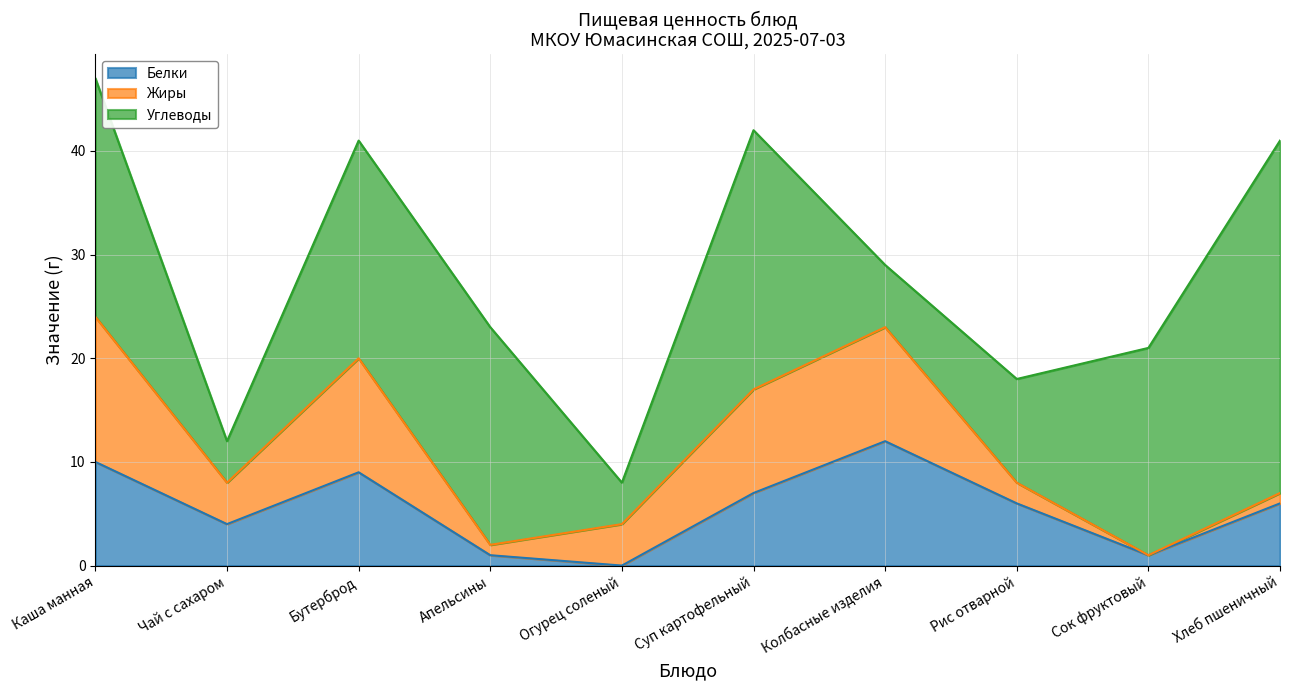

At which label is Жиры closest to 7?

Чай с сахаром